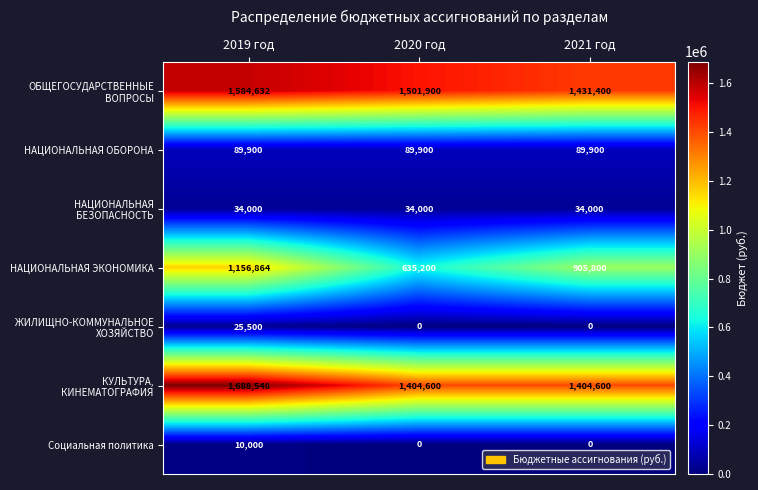

Is it true that НАЦИОНАЛЬНАЯ ЭКОНОМИКА equals 1156864 at 2019 год?

True